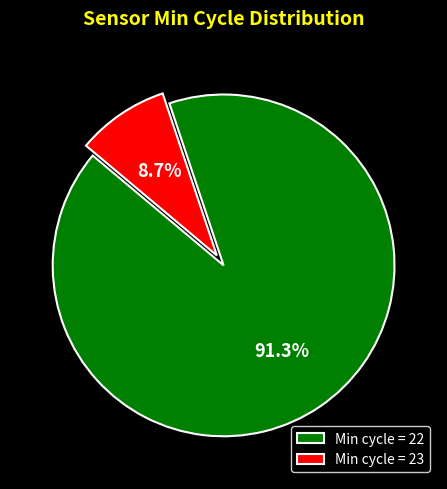

Which has a higher value, Min cycle = 23 or Min cycle = 22?

Min cycle = 22